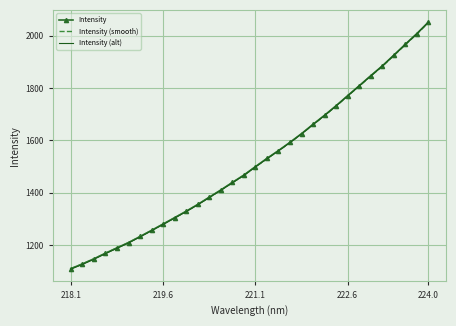

Which series has the largest range (max minus min)?

Intensity (alt)